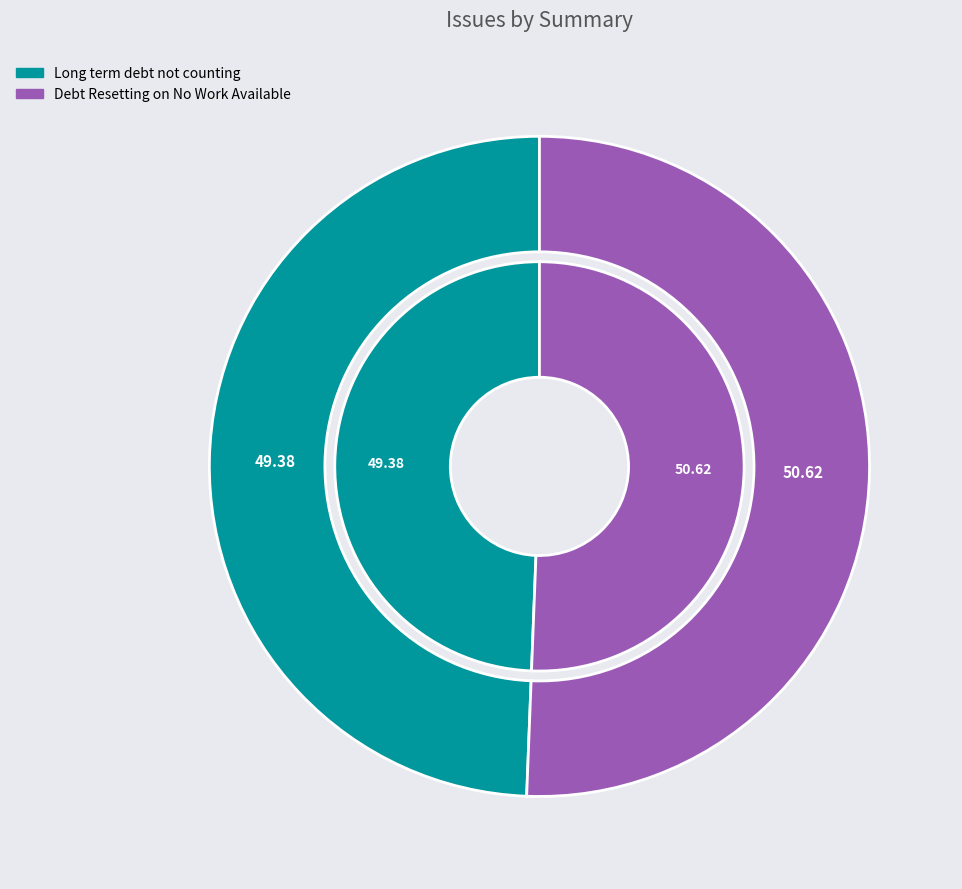

What is the smallest slice in the pie chart?

Long term debt not counting